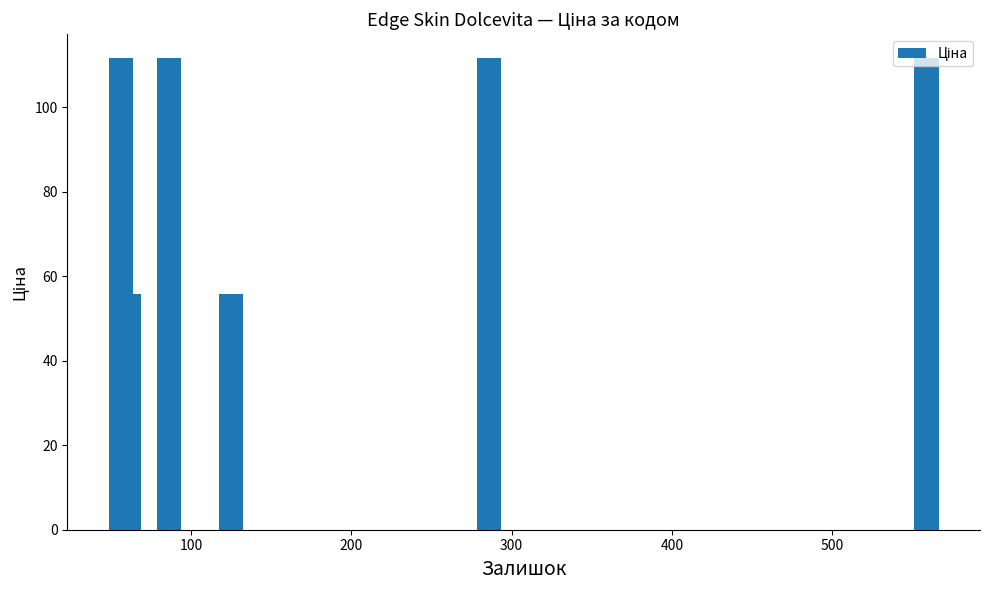

Is it true that the value at 200 is 24.0?

False